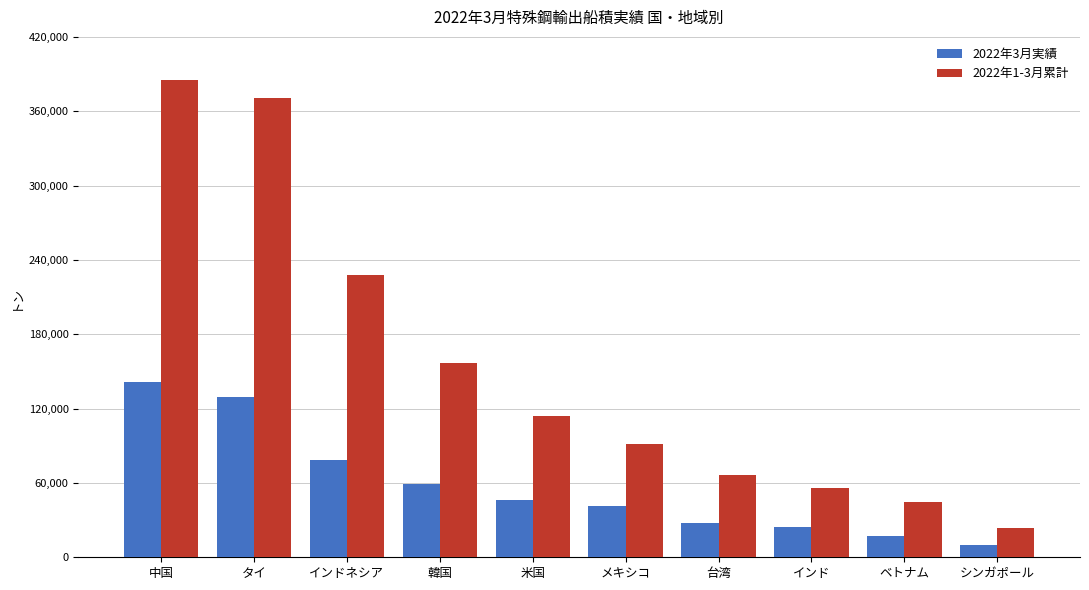

Reading left to right, extract all data points from this chart.

2022年3月実績: 中国=141661.3	タイ=129198.0	インドネシア=78605.0	韓国=59080.4	米国=46242.0	メキシコ=41672.1	台湾=27374.8	インド=24689.5	ベトナム=17141.7	シンガポール=9638.8
2022年1-3月累計: 中国=385521.8	タイ=370348.1	インドネシア=228207.9	韓国=156758.6	米国=113867.0	メキシコ=91050.1	台湾=66031.8	インド=56169.0	ベトナム=44858.5	シンガポール=23461.2